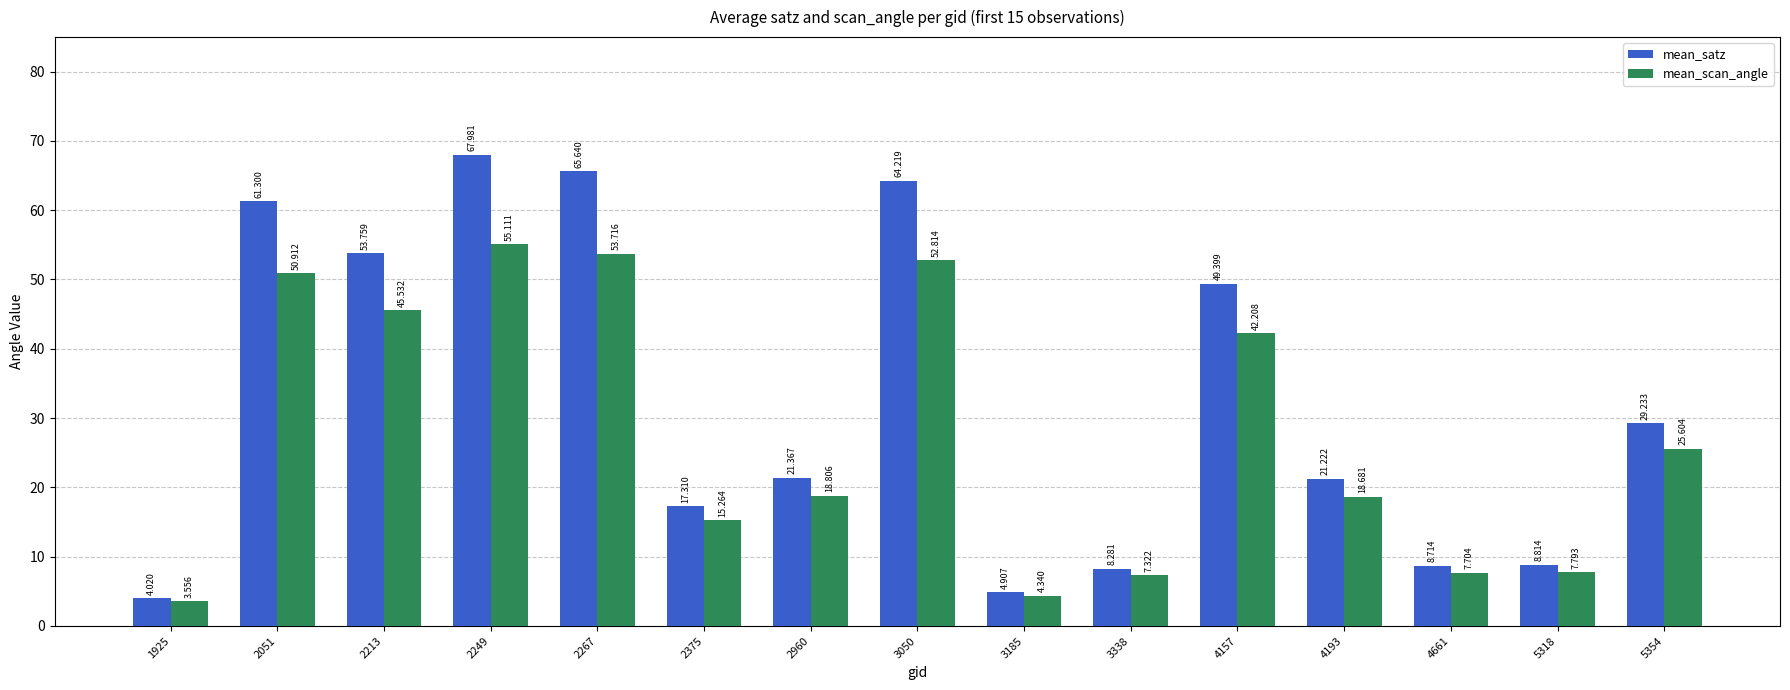

Where is mean_satz nearest to the value 36?

5354